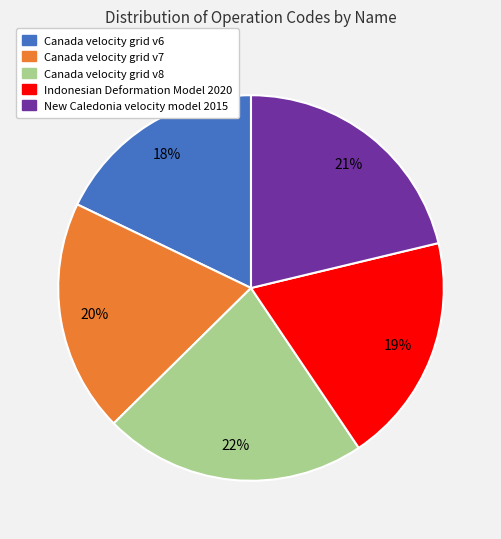

To the nearest percent, what is the average slice percentage?

20%